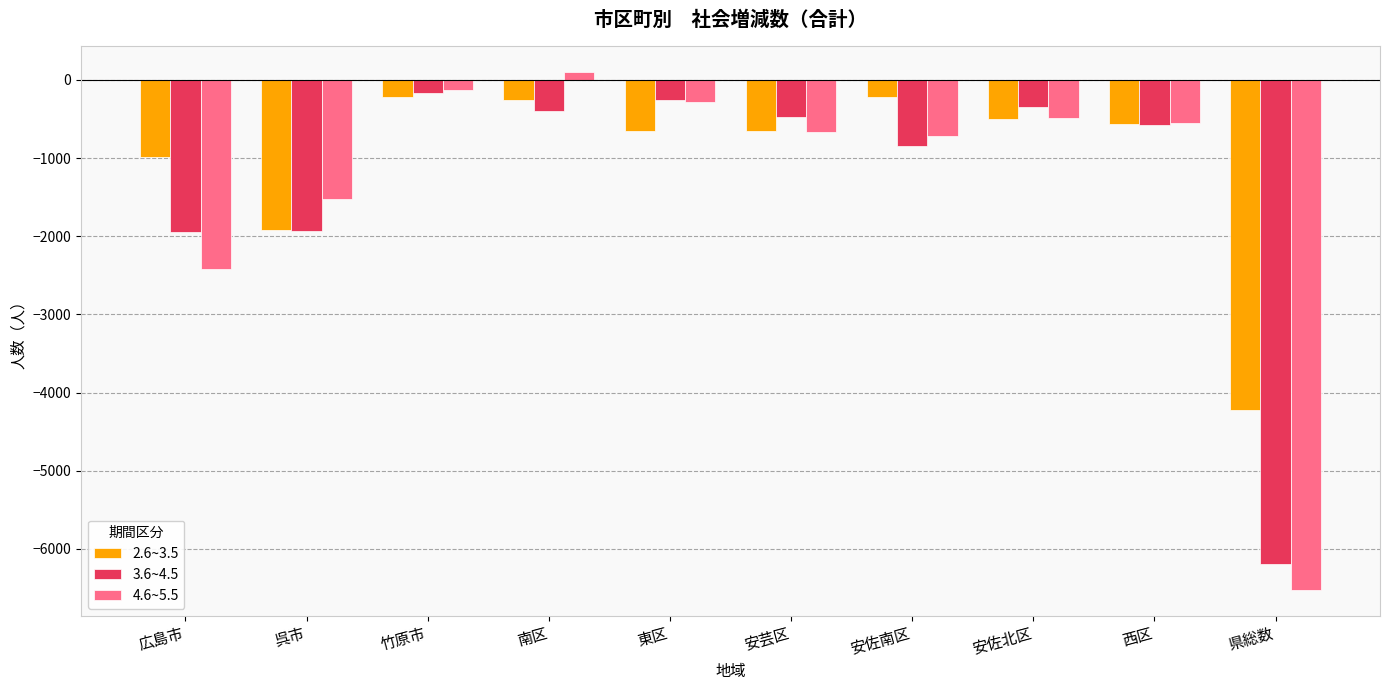

What is the highest value of the 2.6~3.5 series?

-218